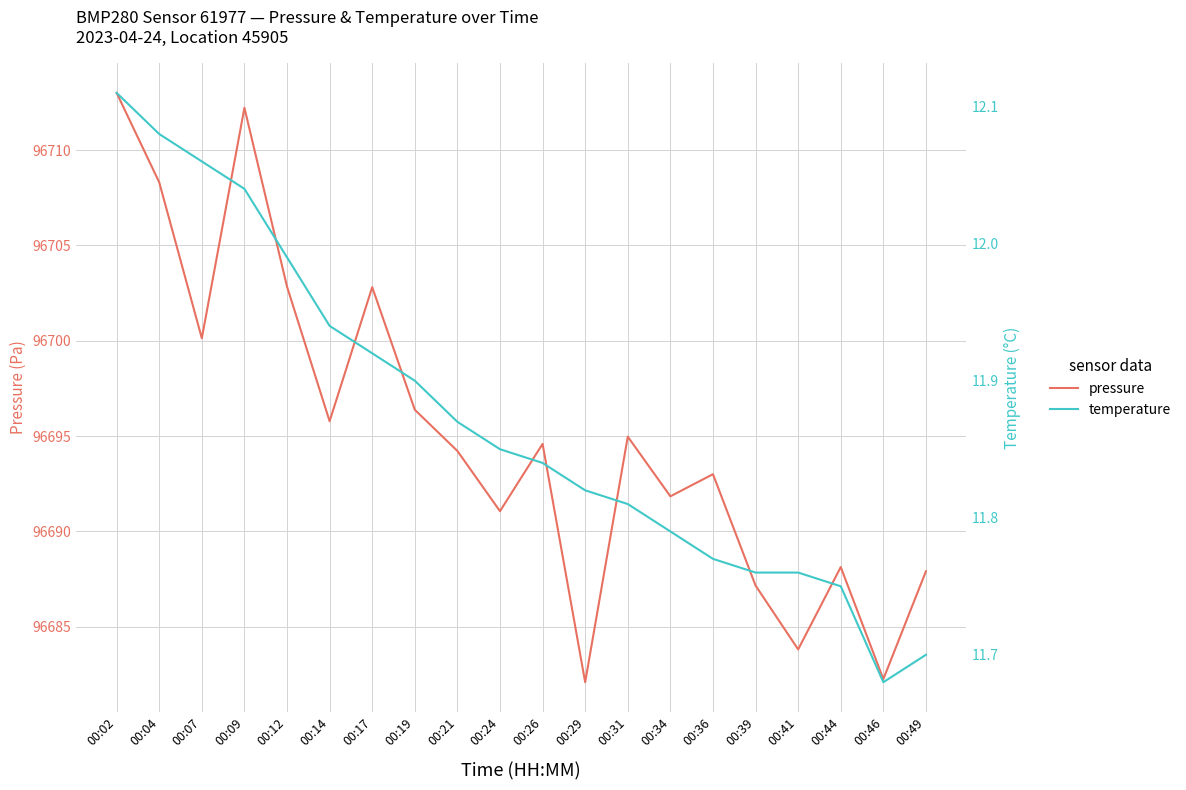

What is the approximate value of pressure at 00:44?

96688.1